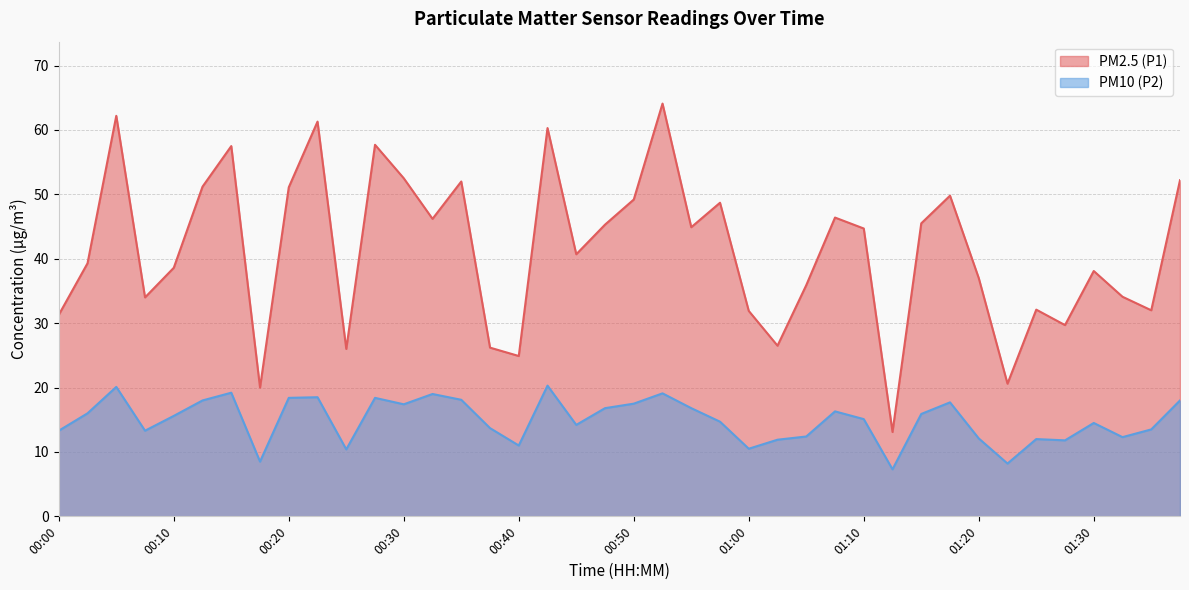

How many lines are shown in the chart?

2